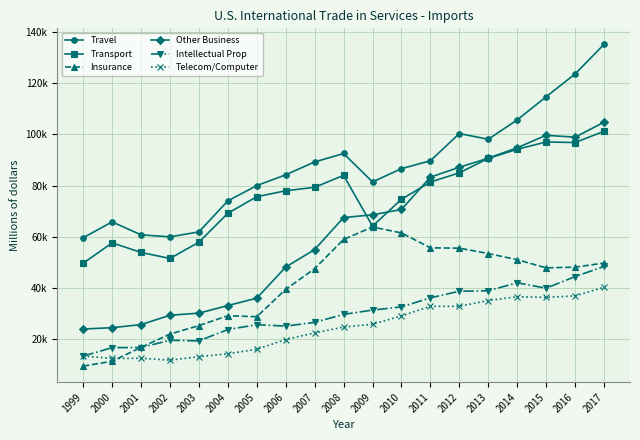

What is the value of the Travel point at the 19th from the left?

135209